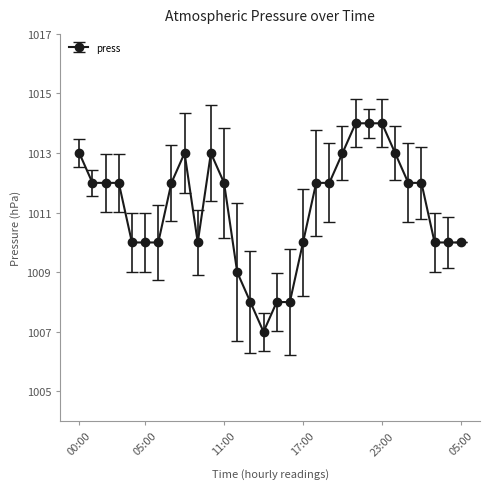

True or false: the data has more than 1 interior local peaks.

True